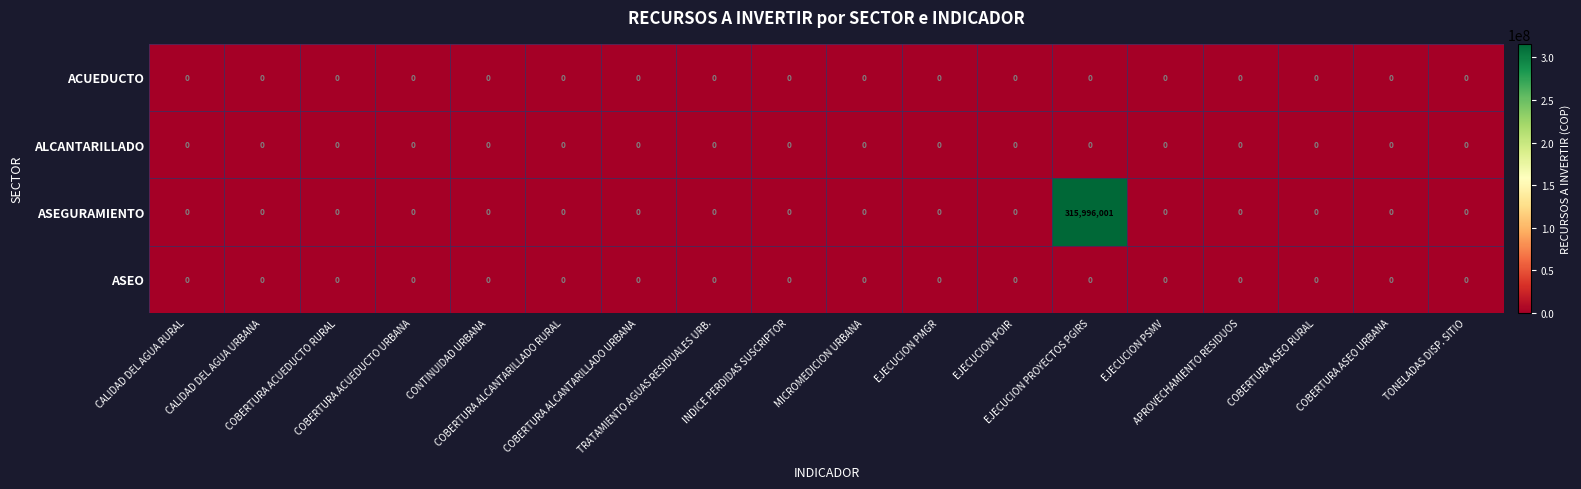

What is the maximum value for ASEGURAMIENTO?

315996001